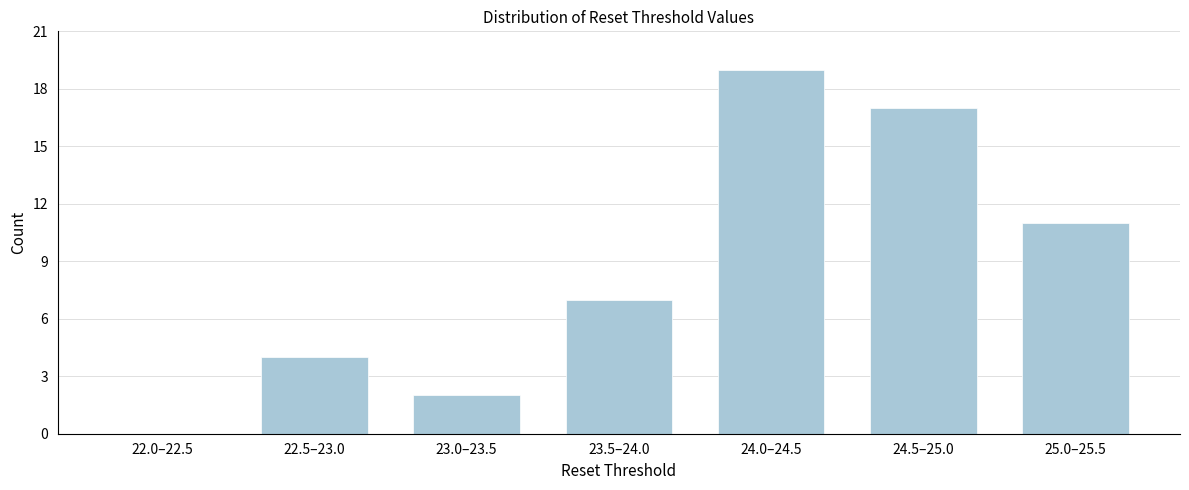

Reading left to right, extract all data points from this chart.

22.0–22.5=0	22.5–23.0=4	23.0–23.5=2	23.5–24.0=7	24.0–24.5=19	24.5–25.0=17	25.0–25.5=11